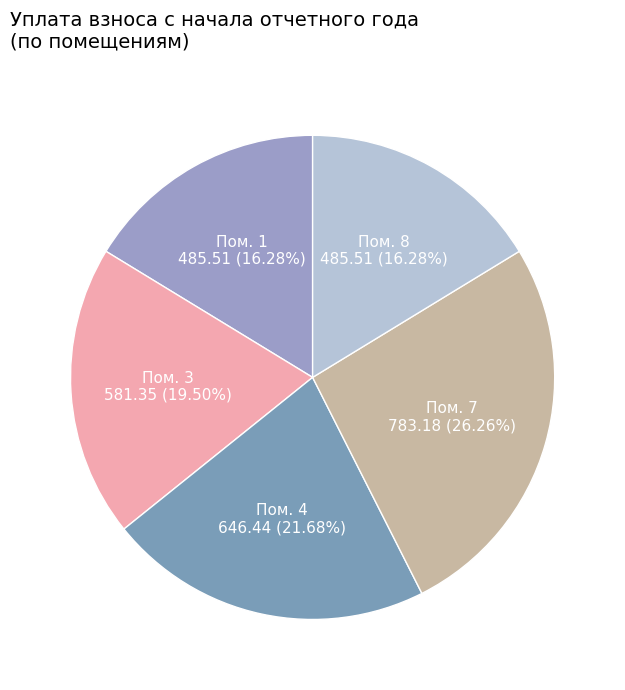

Is Пом. 3 the majority of the pie?

No